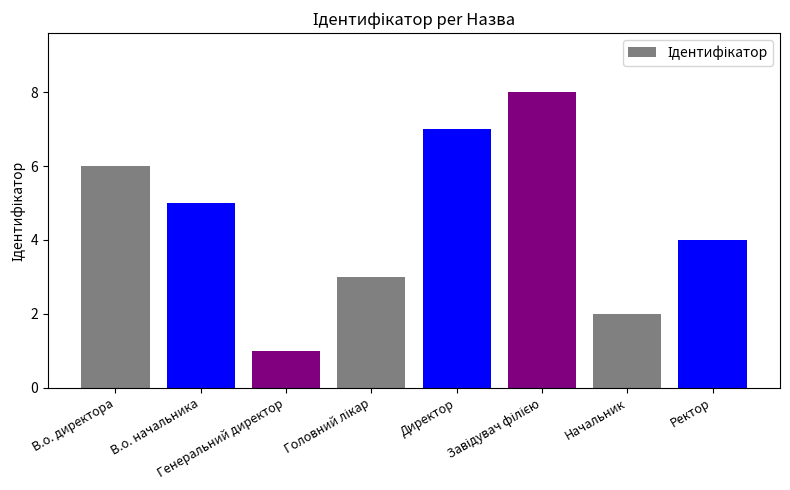

The chart shows a value of 1 at Начальник. True or false?

False